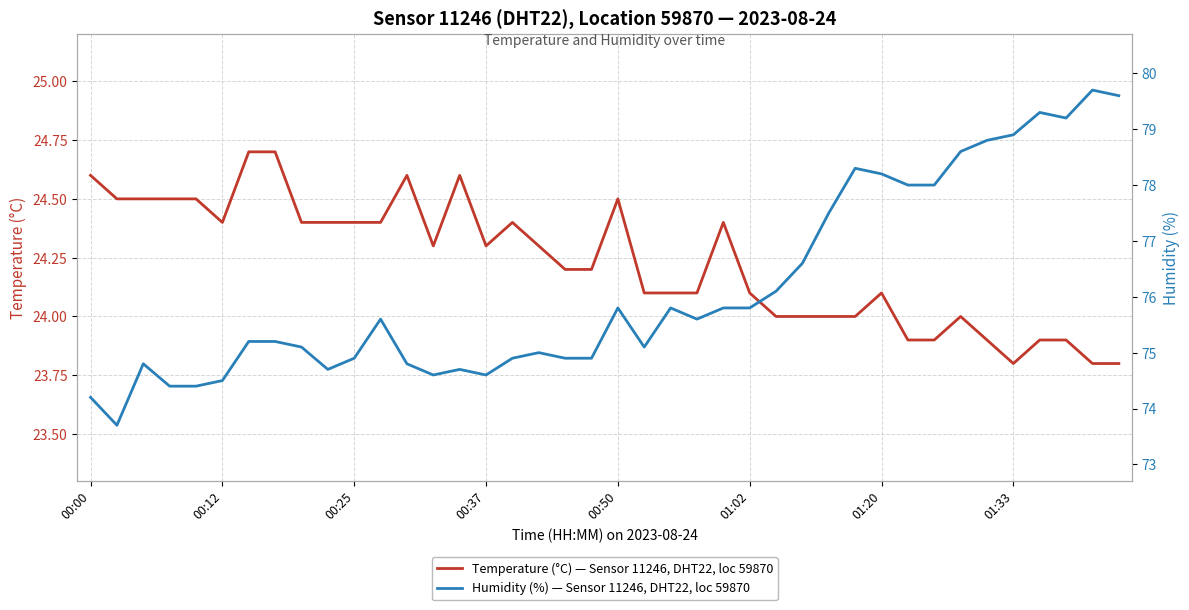

What is the lowest value of the Temperature (°C) — Sensor 11246, DHT22, loc 59870 series?

23.8